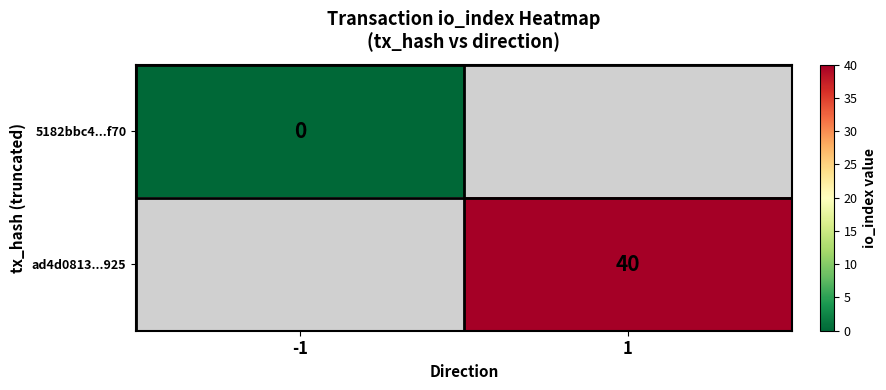

Is it true that ad4d0813...925 equals 40 at 1?

True